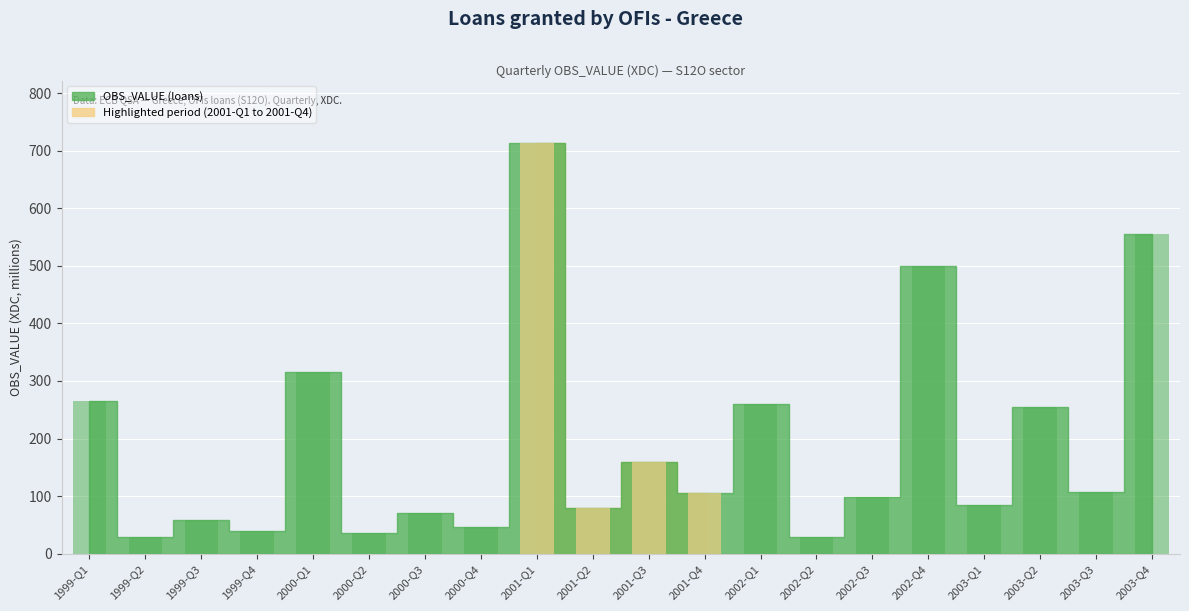

What is the difference between the maximum and minimum values?

685.3